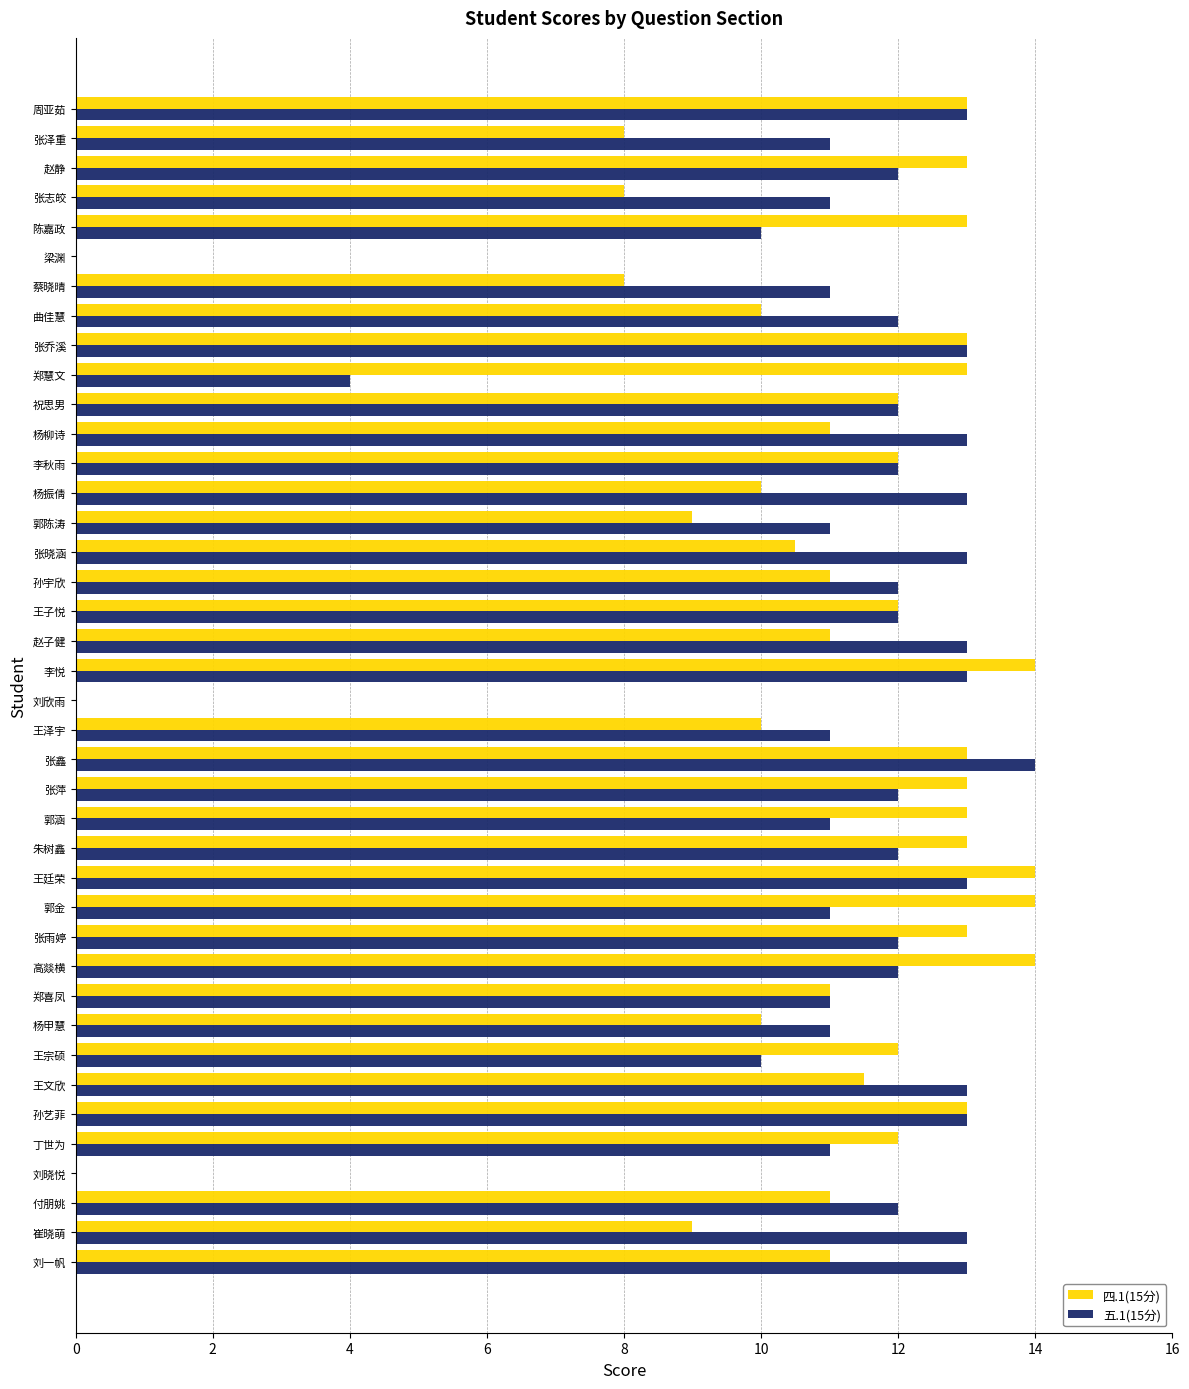

What is the sum of all 四.1(15分) values?

429.0